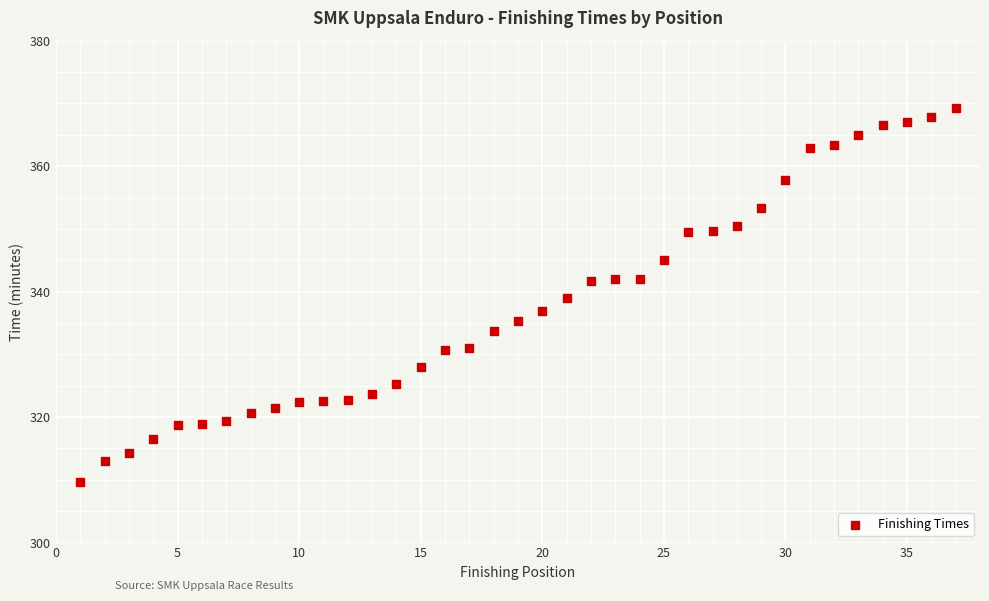

What is the range of X values (max minus min)?

36.0